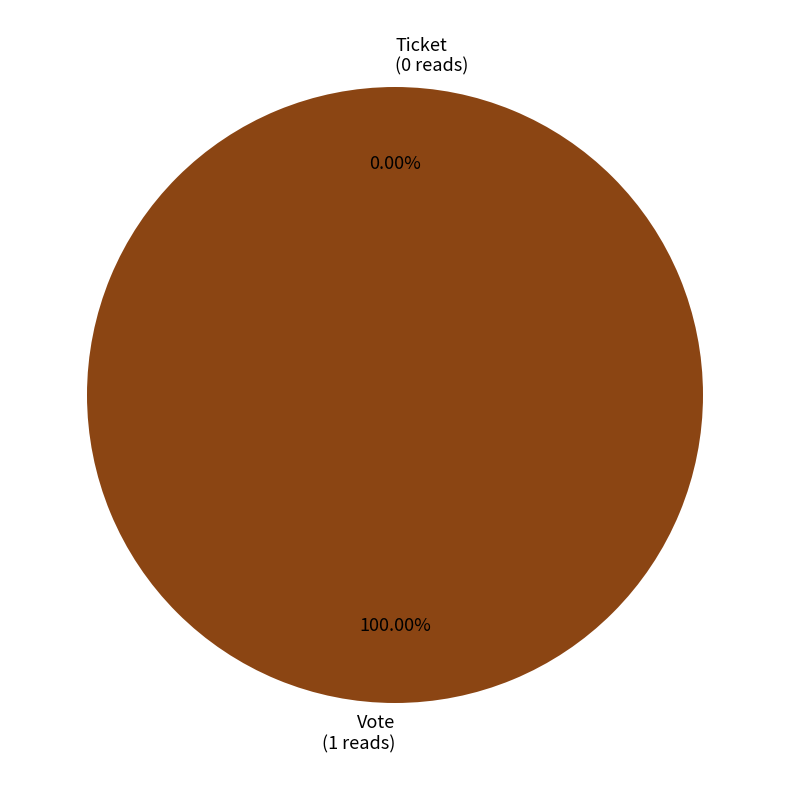

Which slice is the smallest?

Ticket